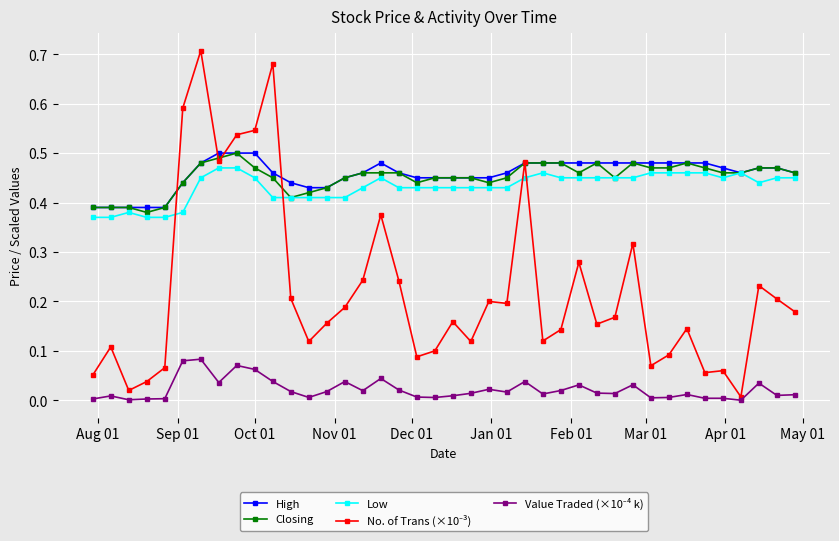

List the series in order of their peak value, highest first.

No. of Trans (×10⁻³), High, Closing, Low, Value Traded (×10⁻⁴ k)